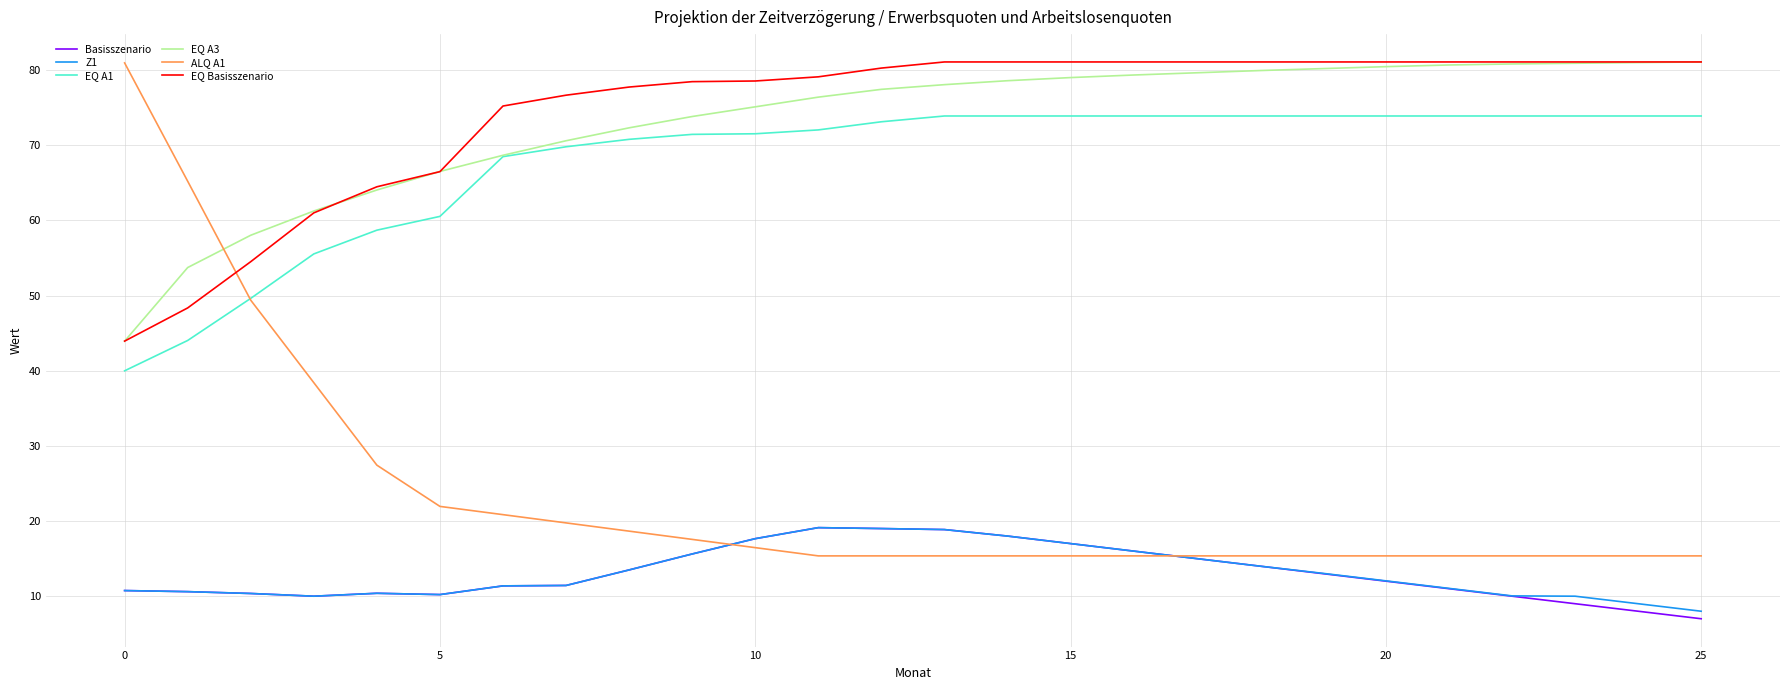

Which series has the widest spread of values?

ALQ A1